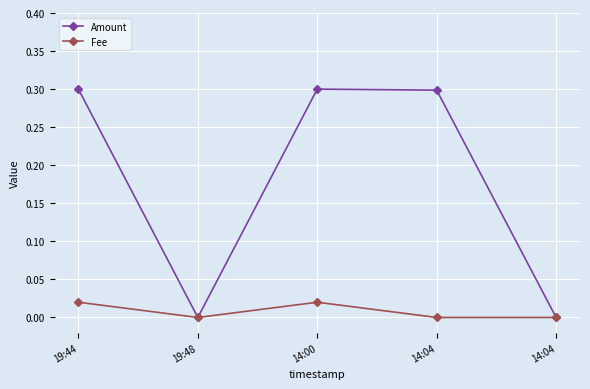

How many series are shown in this chart?

2